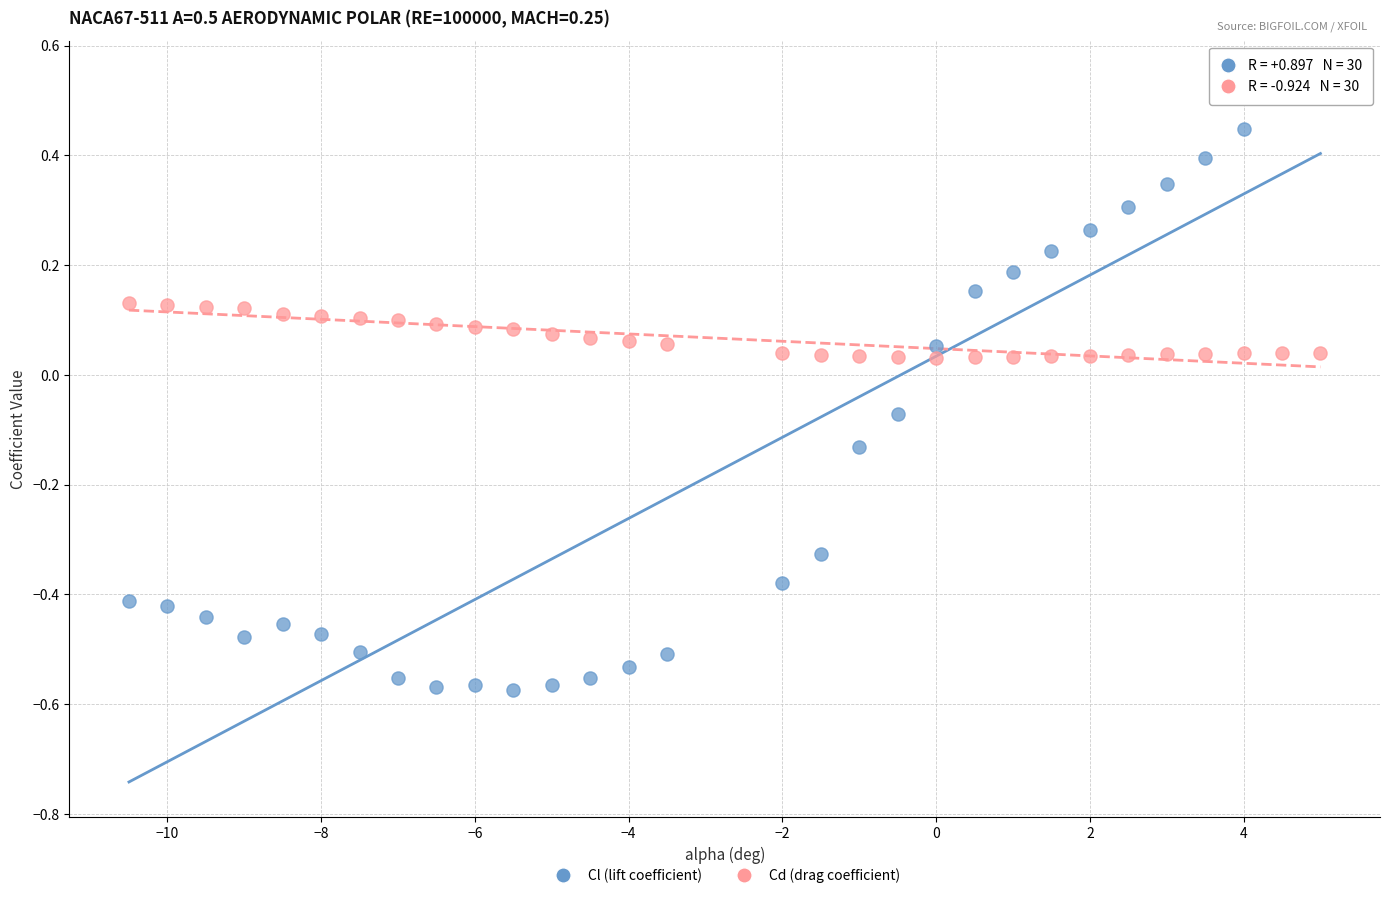

Across all data points, what is the range of X values (max minus min)?

15.5